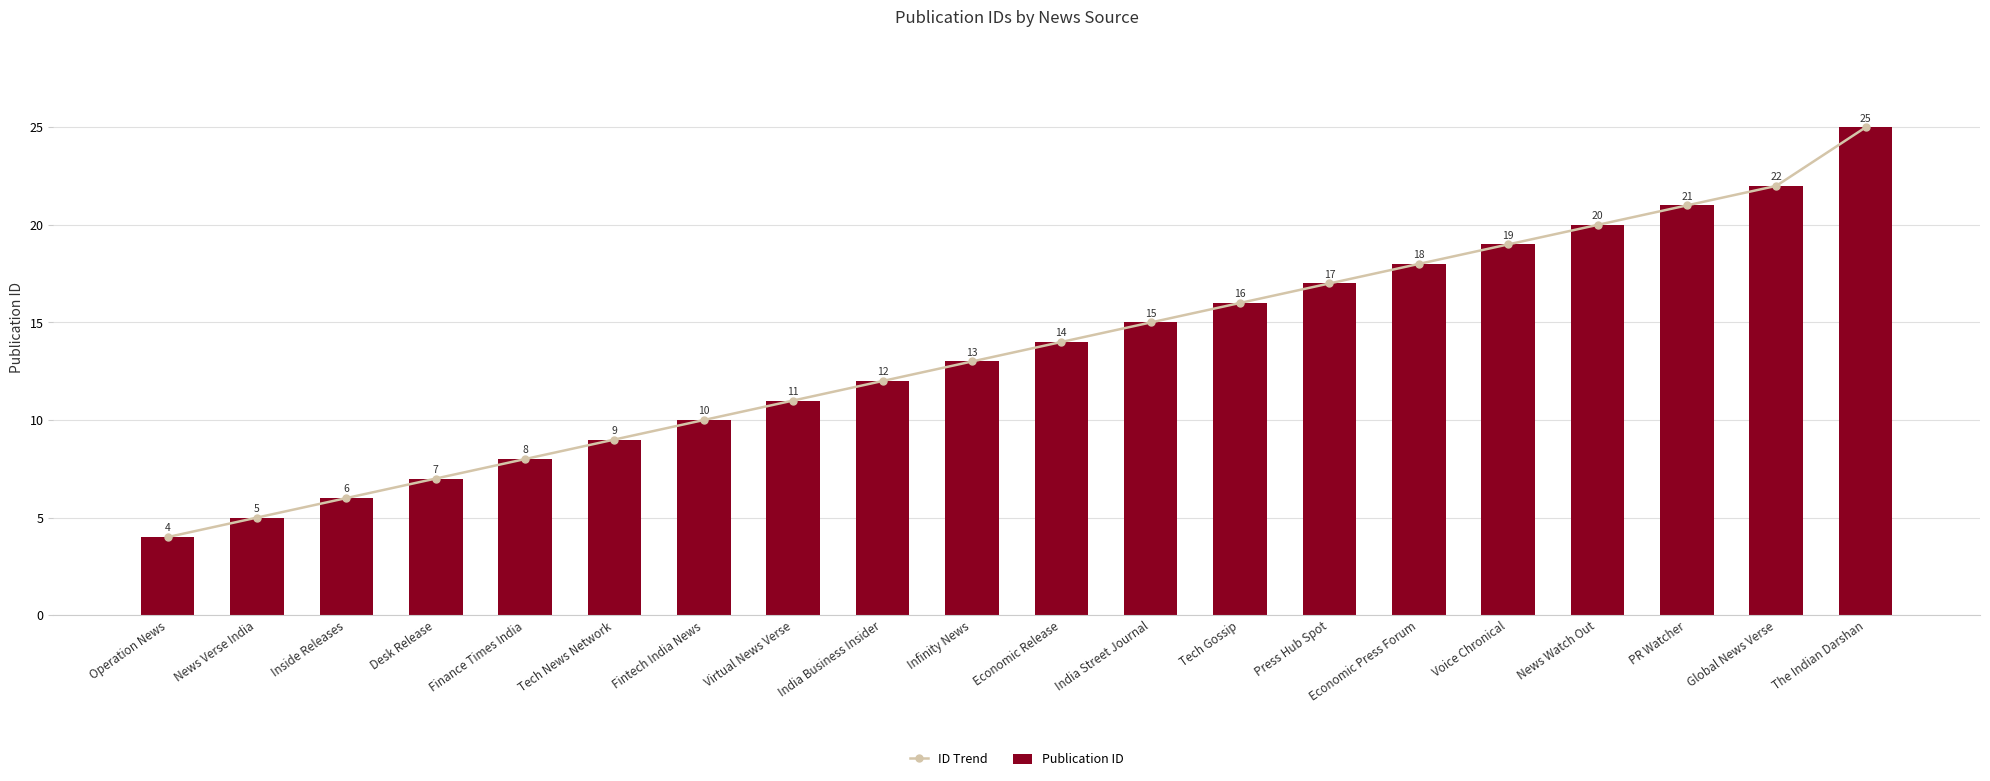

Between The Indian Darshan and Virtual News Verse, which is larger?

The Indian Darshan